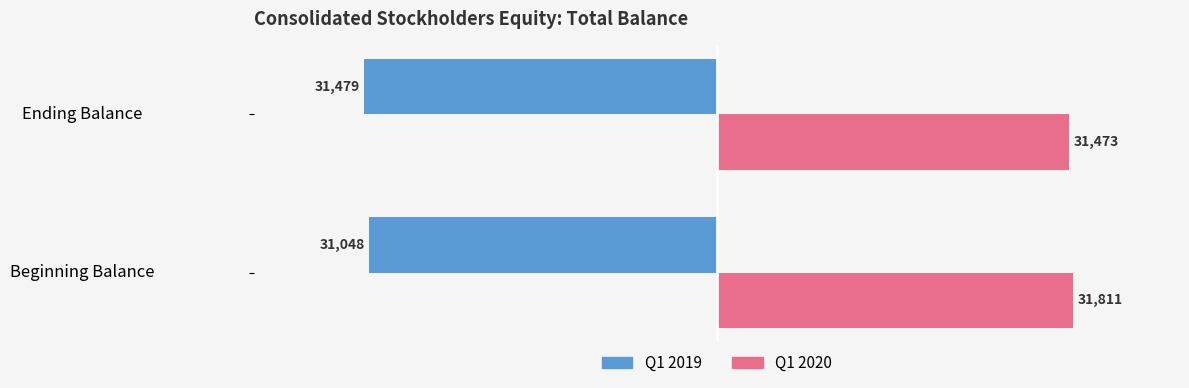

What is the lowest value of the Q1 2019 series?

-31479